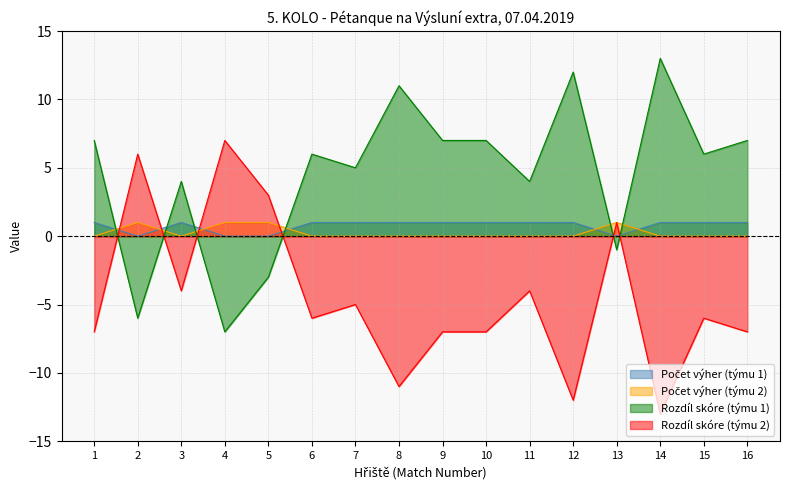

At which category does Rozdíl skóre (týmu 2) reach its first local peak?

2